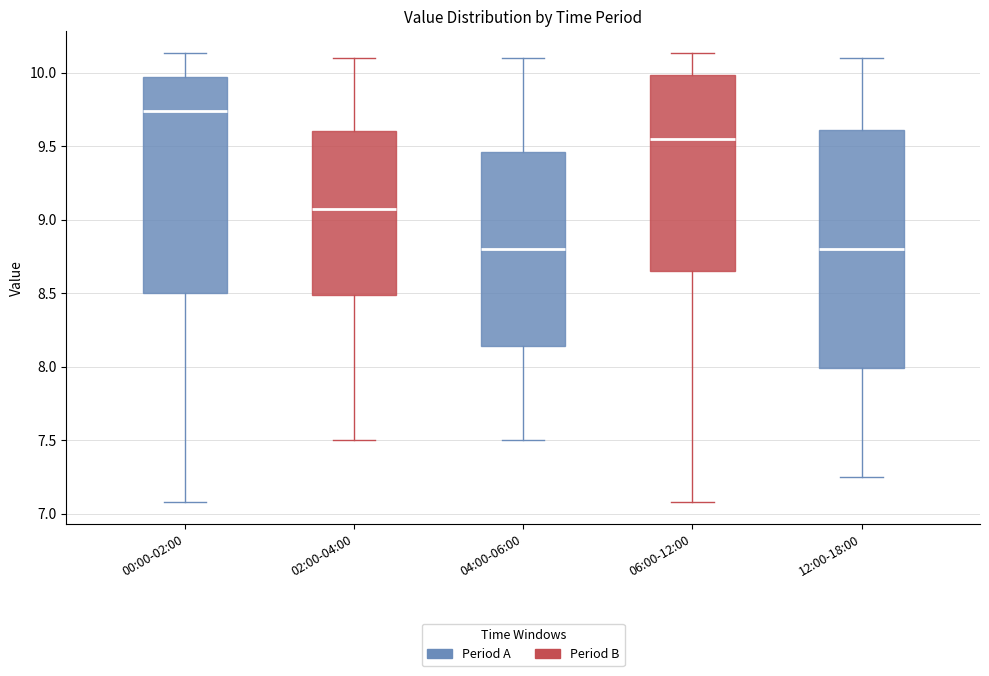

Reading left to right, read every box against the y-axis: the position of its median line, the range the box covers, and the ends of its whiskers. The values are not printed on the chart, so give them approximately, as read against the axis.

00:00-02:00: median 9.75, box 8.50 to 9.95, whiskers 7.10 to 10.15
02:00-04:00: median 9.10, box 8.50 to 9.60, whiskers 7.50 to 10.10
04:00-06:00: median 8.80, box 8.15 to 9.45, whiskers 7.50 to 10.10
06:00-12:00: median 9.55, box 8.65 to 10.00, whiskers 7.10 to 10.15
12:00-18:00: median 8.80, box 8.00 to 9.60, whiskers 7.25 to 10.10